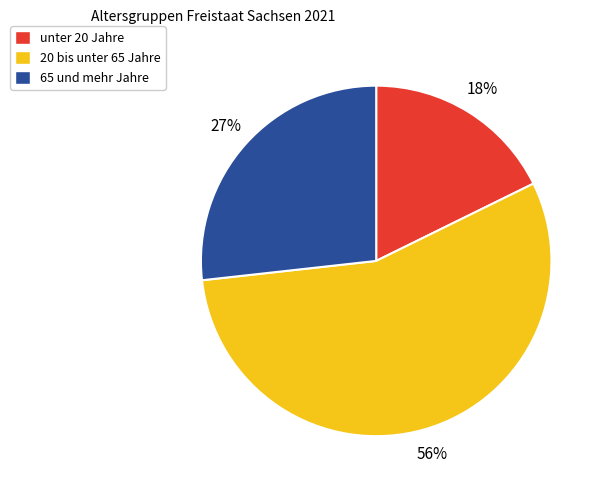

To the nearest percent, what is the average slice percentage?

33%